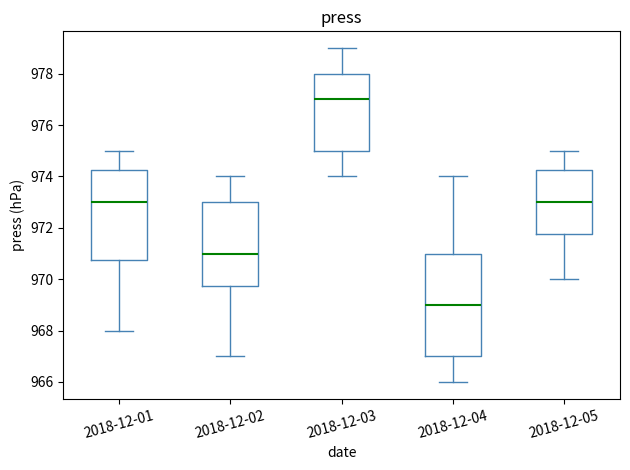

Where is the lower edge of the box for 2018-12-05 on the y-axis? The values are not printed on the chart, so give them approximately, as read against the axis.

971.8